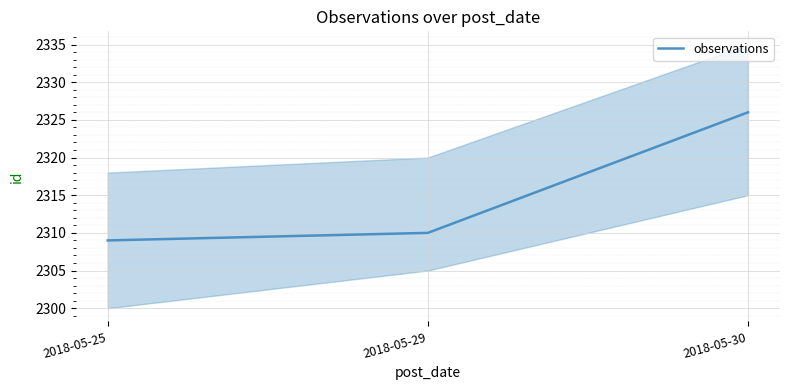

Where is the data nearest to the value 2317?

2018-05-29